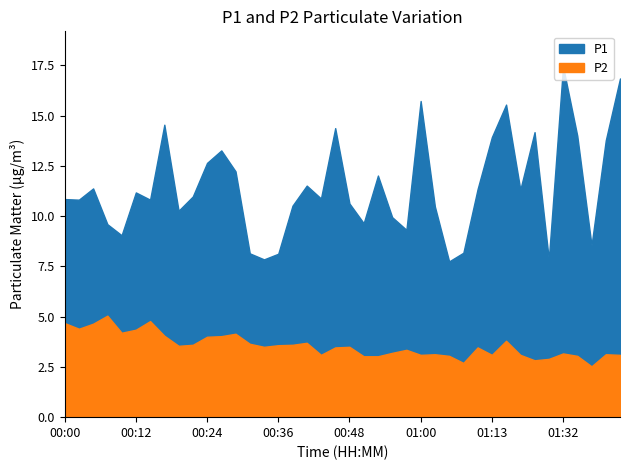

Reading left to right, what are all the values shown in this chart?

P1: 00:00=10.8	00:02=10.8	00:04=11.4	00:07=9.6	00:09=9.1	00:12=11.2	00:14=10.8	00:17=14.6	00:19=10.3	00:21=11.0	00:24=12.7	00:26=13.3	00:29=12.2	00:31=8.2	00:34=7.8	00:36=8.1	00:38=10.5	00:41=11.5	00:43=10.9	00:46=14.4	00:48=10.6	00:51=9.7	00:53=12.0	00:56=9.9	00:58=9.3	01:00=15.7	01:03=10.5	01:05=7.8	01:08=8.2	01:10=11.3	01:13=13.9	01:21=15.6	01:24=11.3	01:27=14.2	01:29=7.8	01:32=17.4	01:34=14.0	01:37=8.6	01:39=13.8	01:41=16.9
P2: 00:00=4.7	00:02=4.4	00:04=4.7	00:07=5.0	00:09=4.2	00:12=4.3	00:14=4.8	00:17=4.0	00:19=3.5	00:21=3.6	00:24=4.0	00:26=4.0	00:29=4.2	00:31=3.6	00:34=3.5	00:36=3.6	00:38=3.6	00:41=3.7	00:43=3.1	00:46=3.5	00:48=3.5	00:51=3.0	00:53=3.0	00:56=3.2	00:58=3.4	01:00=3.1	01:03=3.1	01:05=3.0	01:08=2.7	01:10=3.5	01:13=3.1	01:21=3.8	01:24=3.1	01:27=2.8	01:29=2.9	01:32=3.2	01:34=3.0	01:37=2.5	01:39=3.1	01:41=3.1